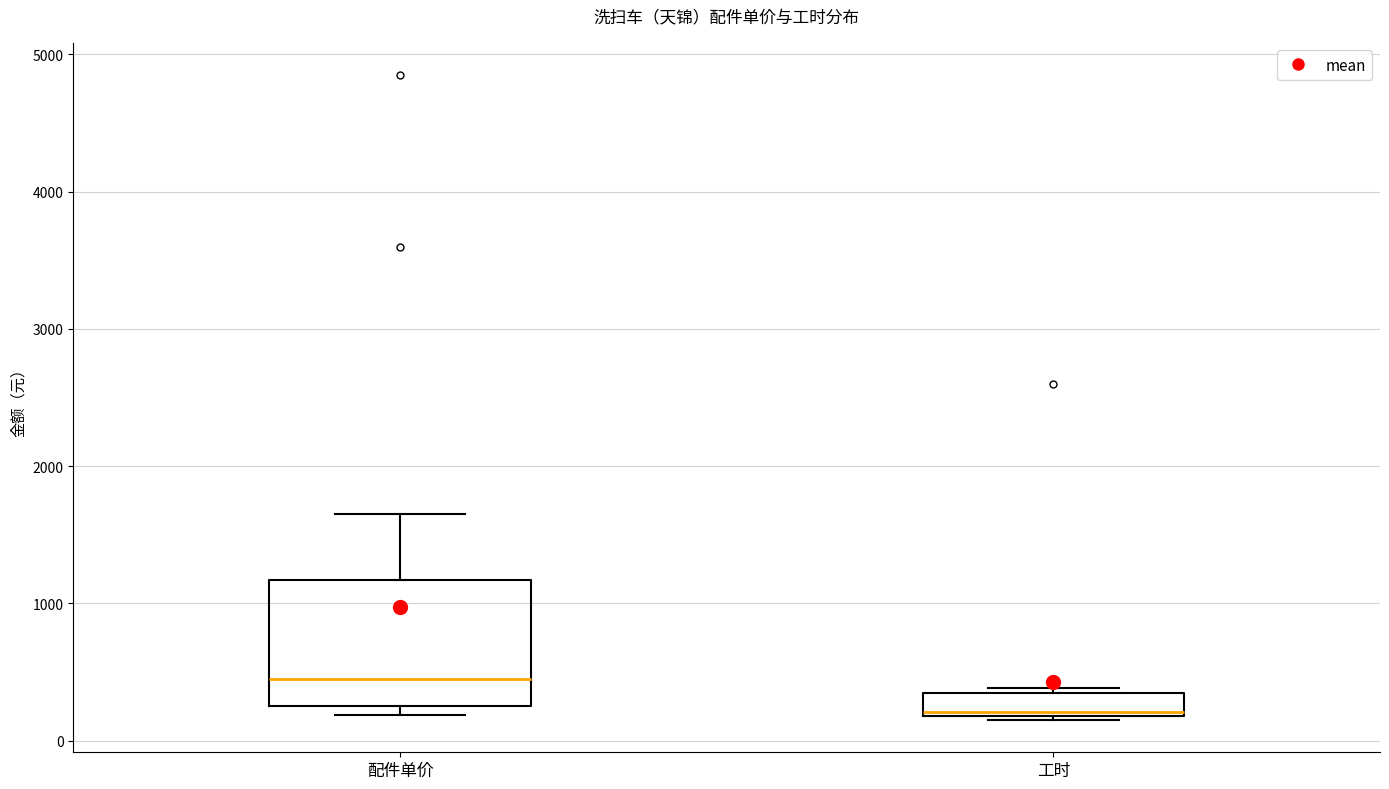

Reading left to right, read every box against the y-axis: the position of its median line, the range the box covers, and the ends of its whiskers. The values are not printed on the chart, so give them approximately, as read against the axis.

配件单价: median 500, box 300 to 1200, whiskers 200 to 1700
工时: median 200, box 200 to 400, whiskers 200 to 400